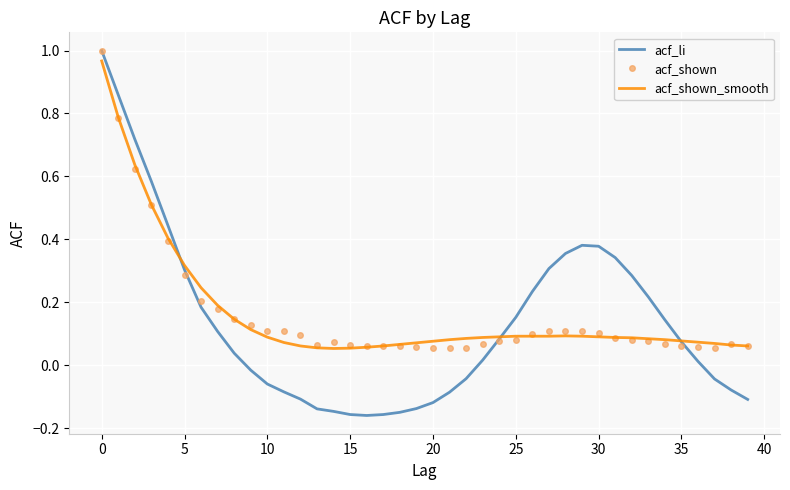

What is the average value of the acf_shown series?

0.2